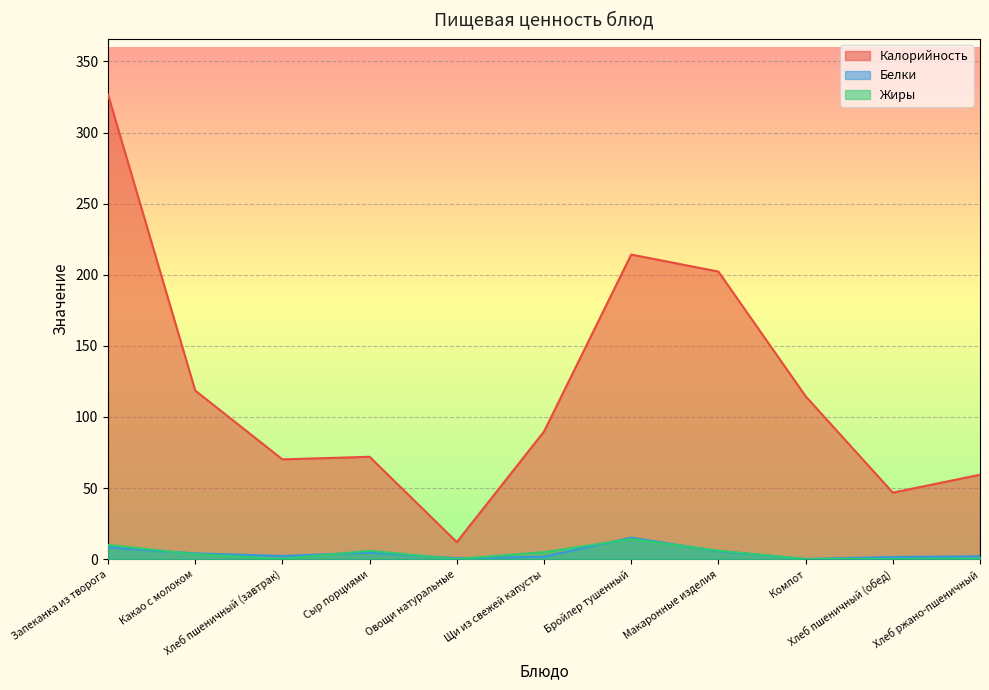

What is the sum of all Белки values?

46.2